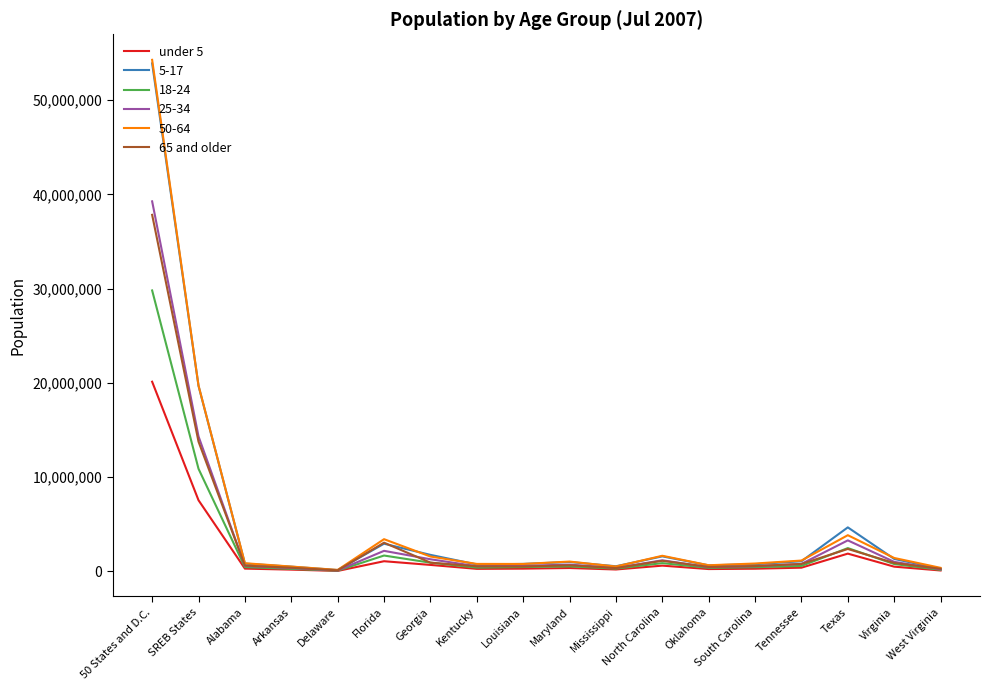

At which category is the sum across all series the highest?

50 States and D.C.